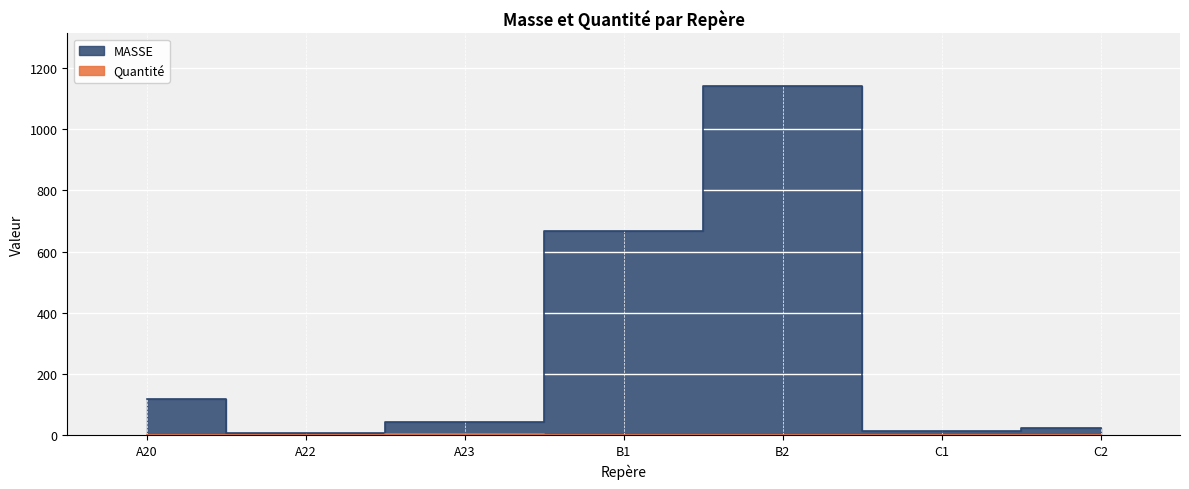

What is the value of the MASSE point at the 1st from the left?

118.3